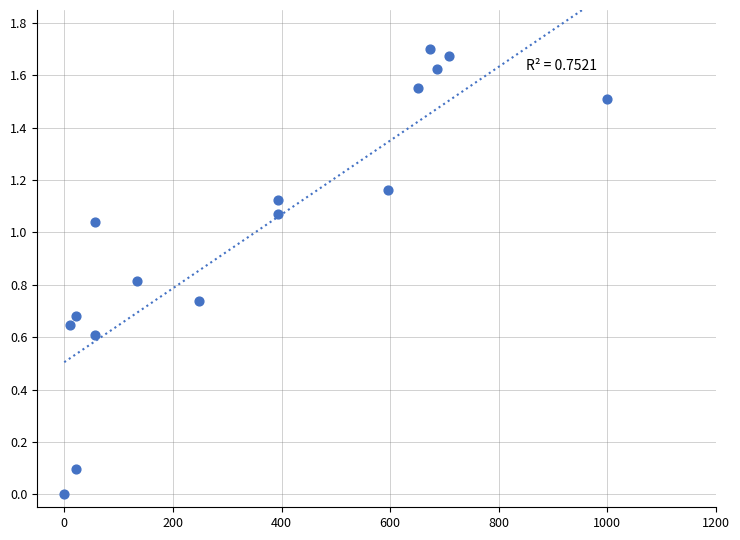

What is the range of X values (max minus min)?

1000.0